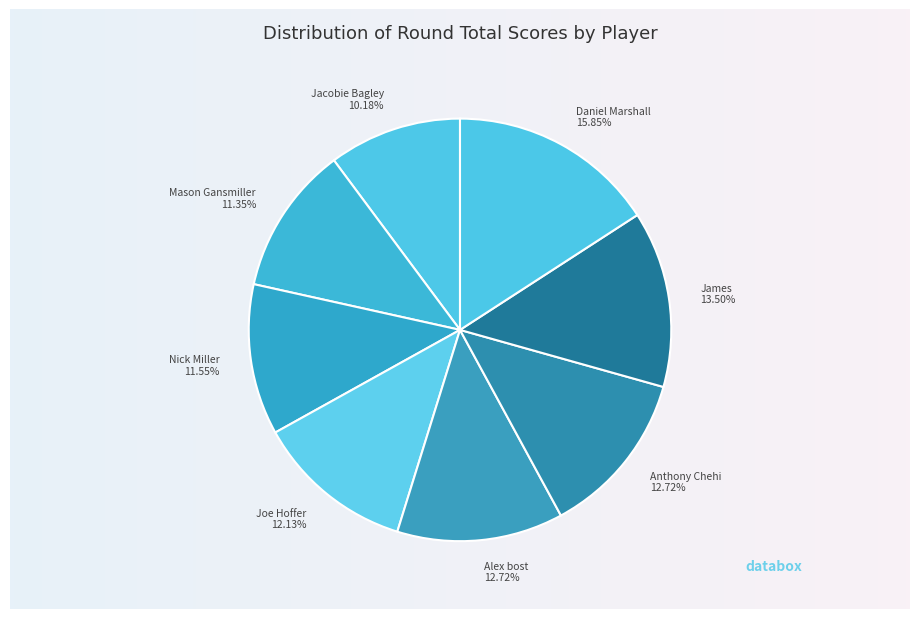

Does Nick Miller represent more than half of the total?

No